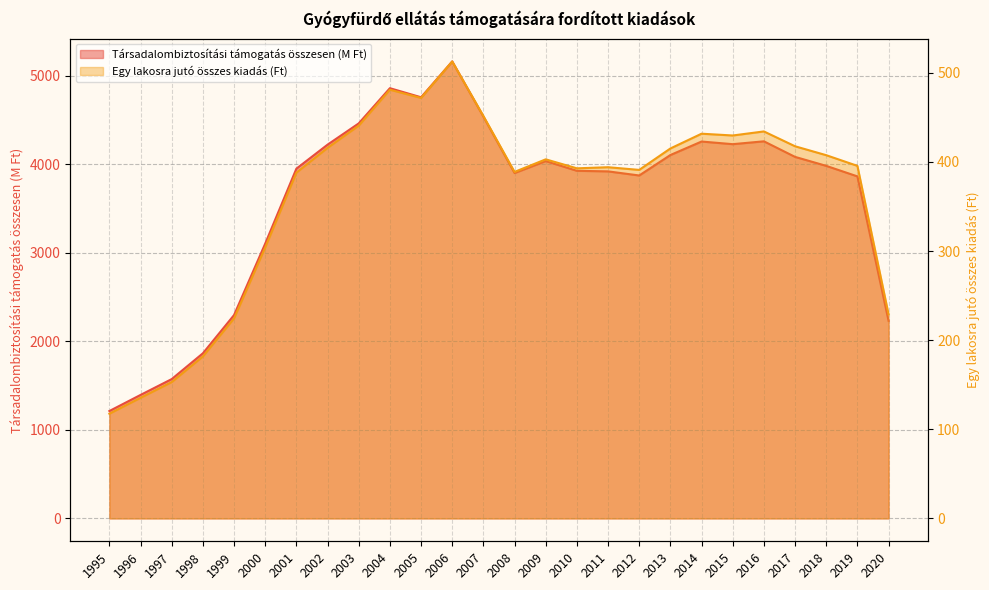

What is the total value across all series at 2001?

4339.8